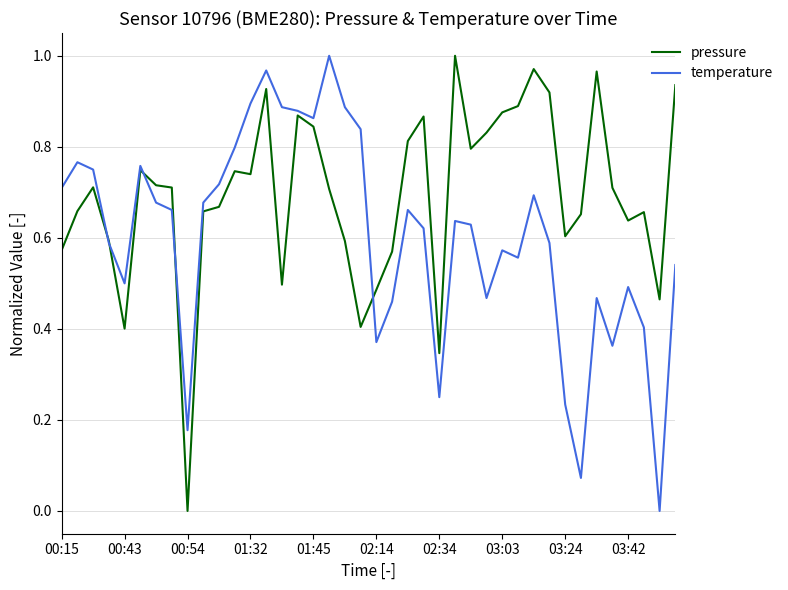

Rank the series by their average value, from highest to lowest.

pressure, temperature